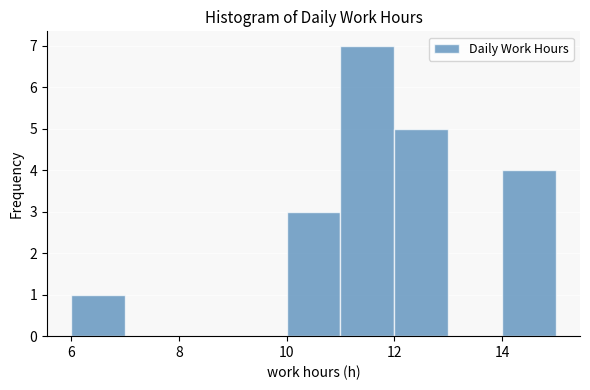

Reading left to right, transcribe this chart: for each bar, give the range it covers on the x-axis and its height. The values are not printed on the chart, so give them approximately, as read against the axis.

6 to 7: 1
7 to 8: 0
8 to 9: 0
9 to 10: 0
10 to 11: 3
11 to 12: 7
12 to 13: 5
13 to 14: 0
14 to 15: 4